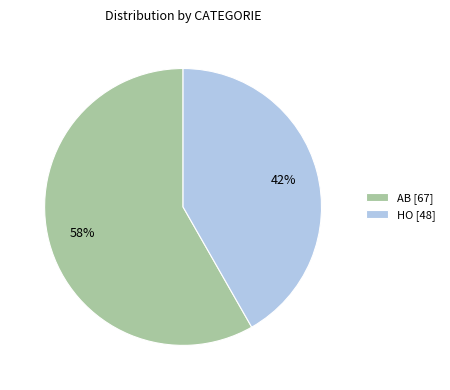

To the nearest percent, what portion does AB represent?

58%